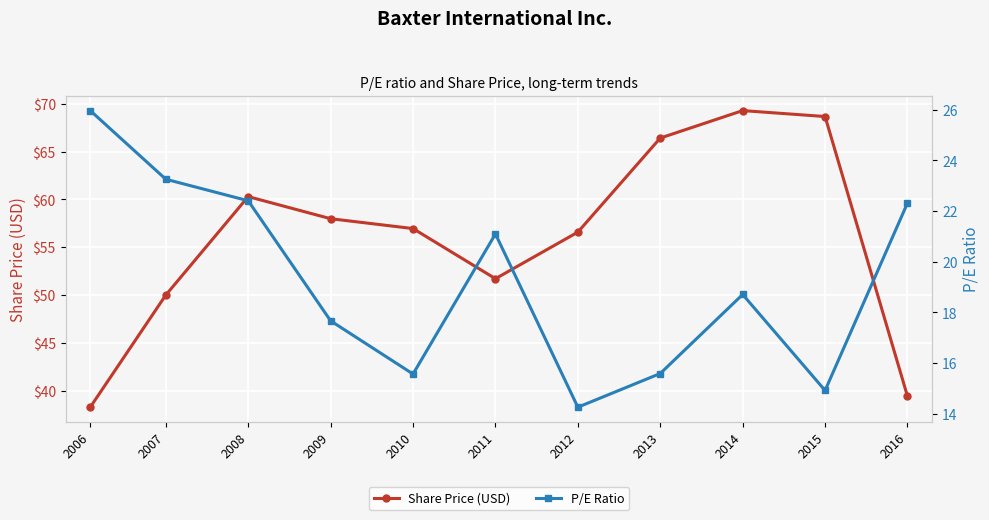

The P/E Ratio series shows 14.9 at 2015. True or false?

True